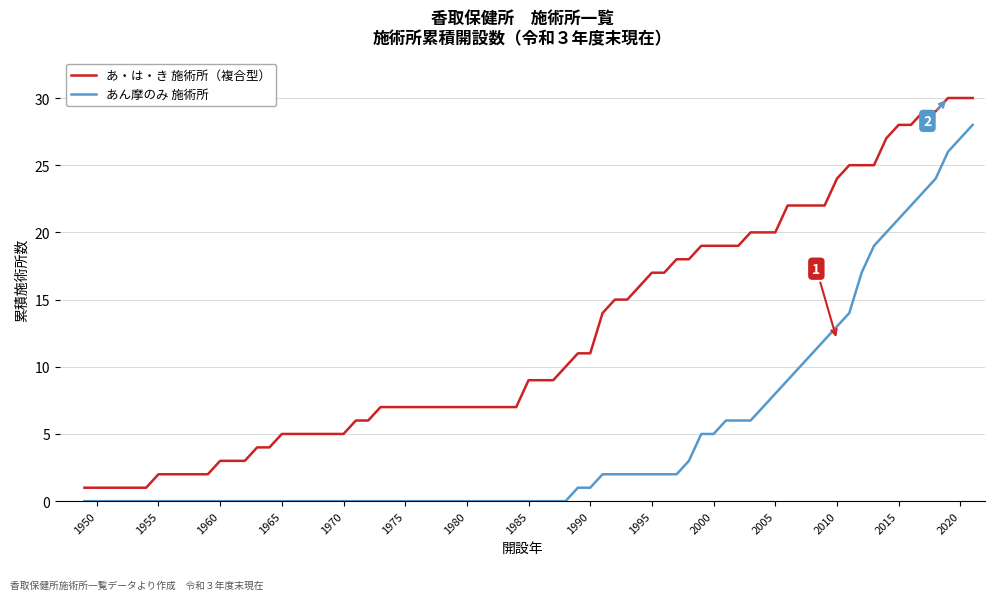

What is the maximum value shown in the chart?

30